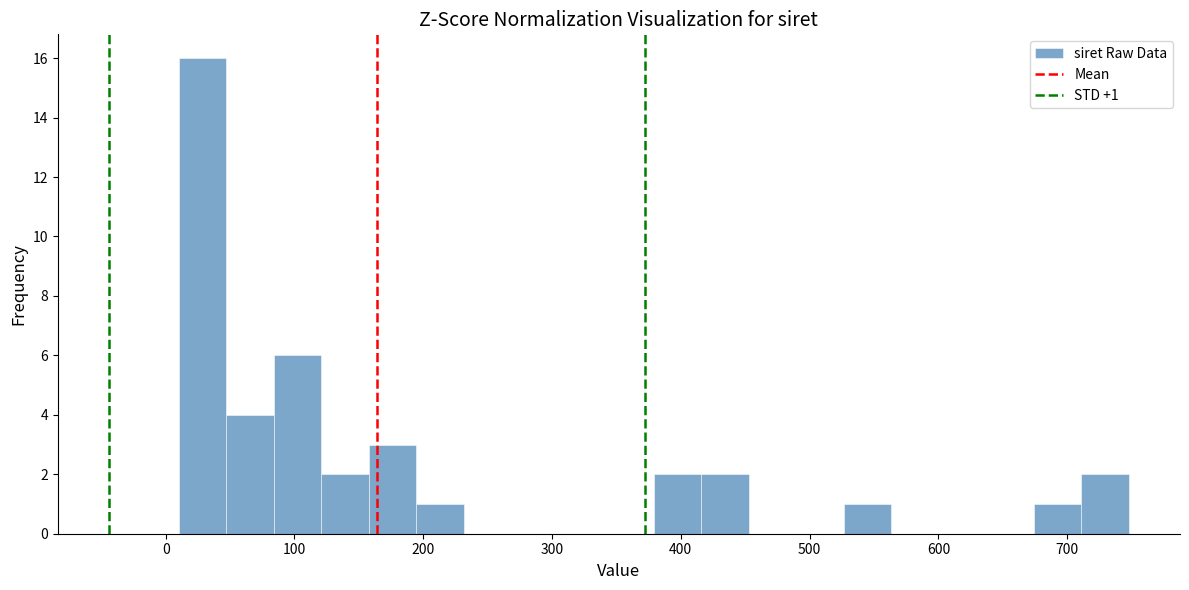

Around what value on the x-axis is the tallest bar? Give the approximate position of its centre, as read against the axis.

30